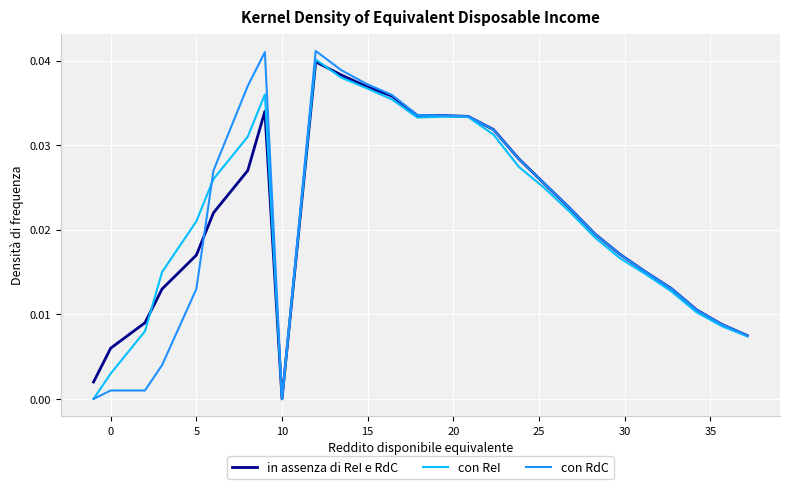

What are all the series names shown in the legend?

in assenza di ReI e RdC, con ReI, con RdC